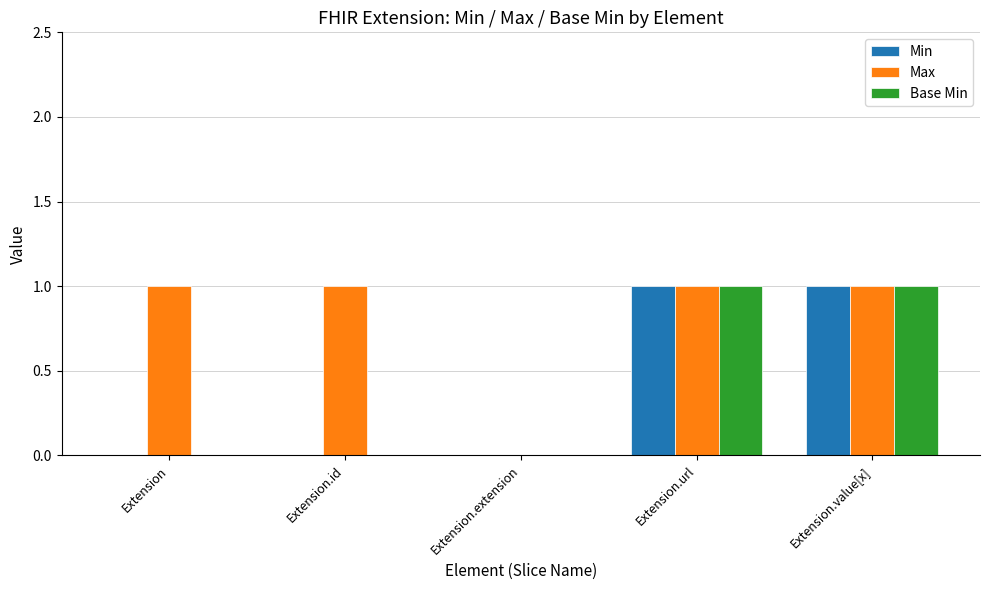

Is the value of Max at Extension.url greater than the value of Base Min at Extension.extension?

Yes